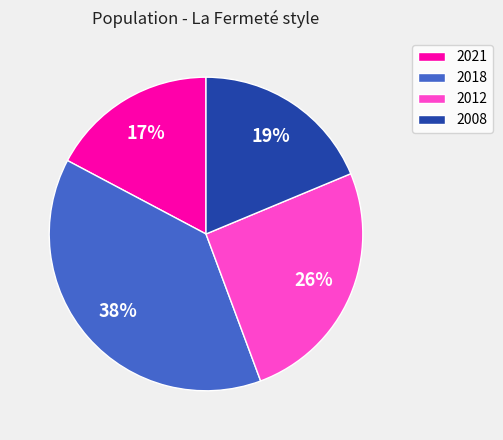

To the nearest percent, what is the difference between the largest and smallest slice percentages?

21%